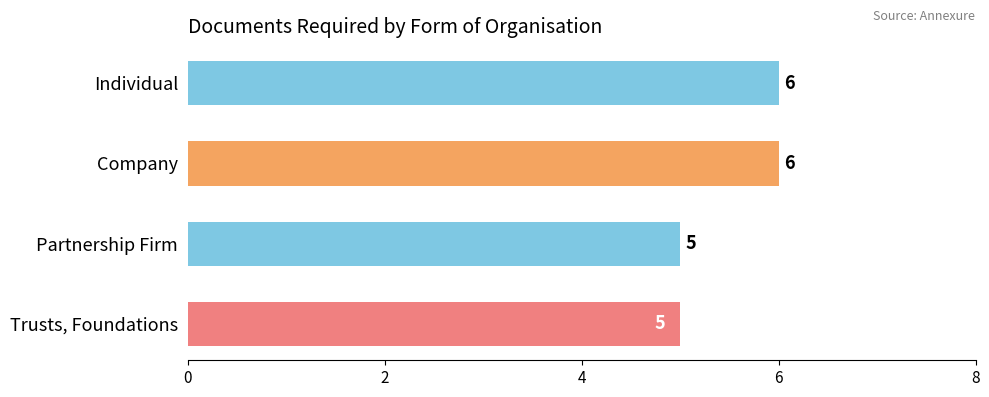

Which has a higher value, Individual or Trusts, Foundations?

Individual